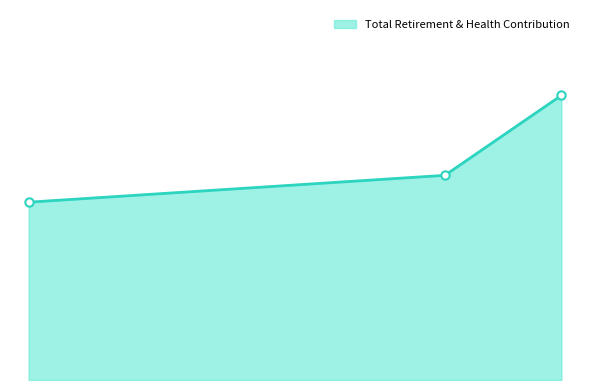

What is the sum of all values?

118454